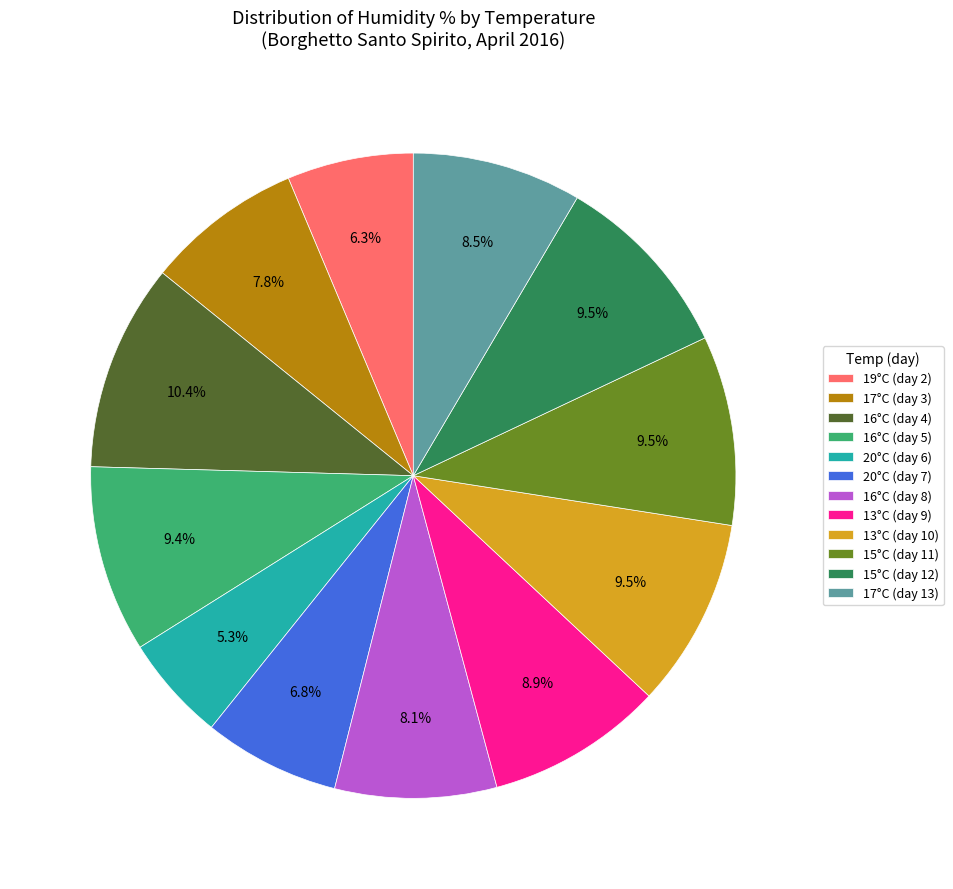

How many slices are in this pie chart?

12